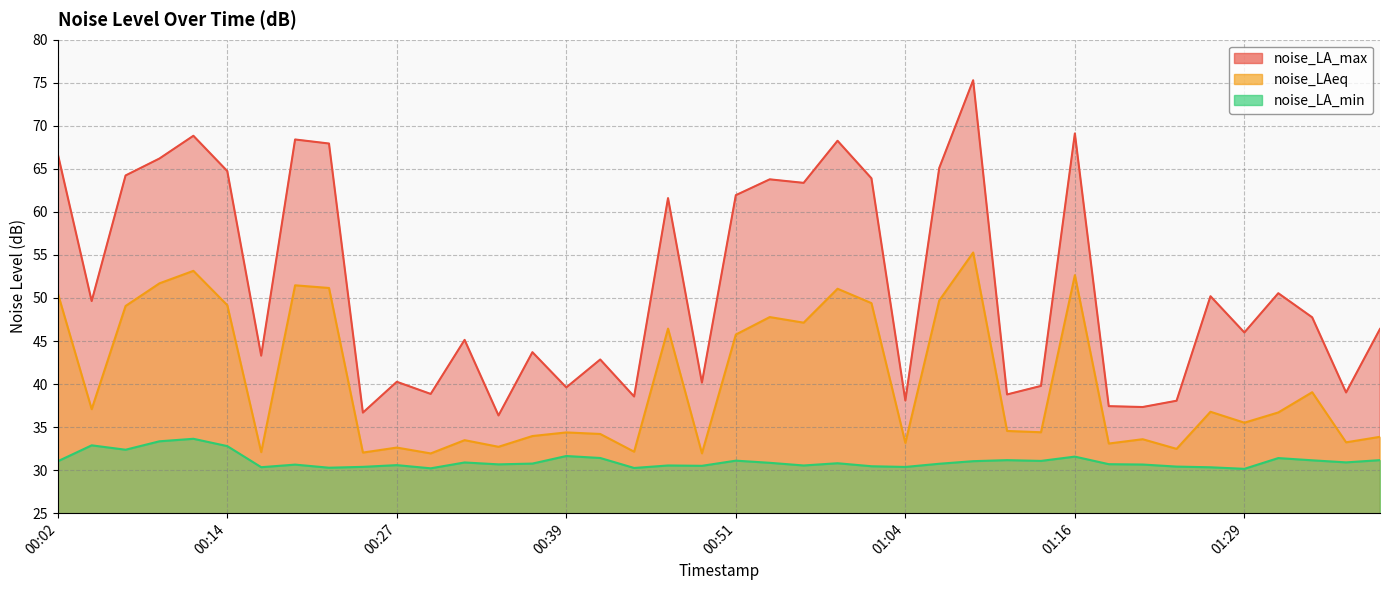

At which category does noise_LA_max reach its first local valley?

00:04